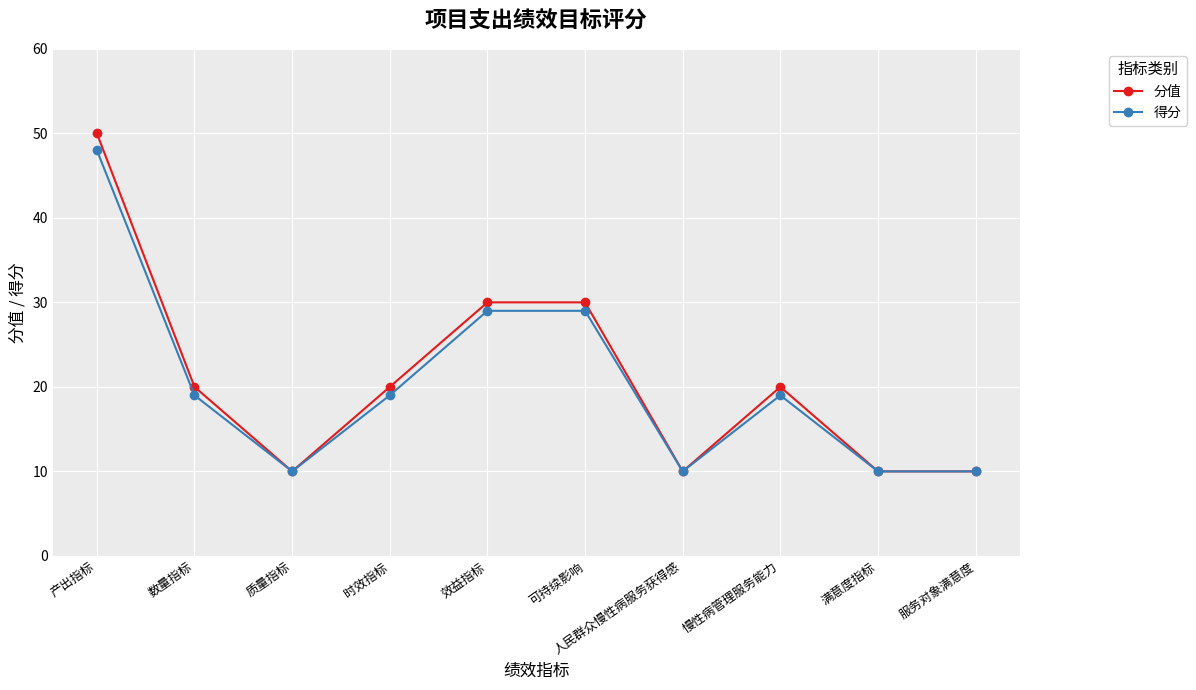

The 得分 series shows 3 at 服务对象满意度. True or false?

False